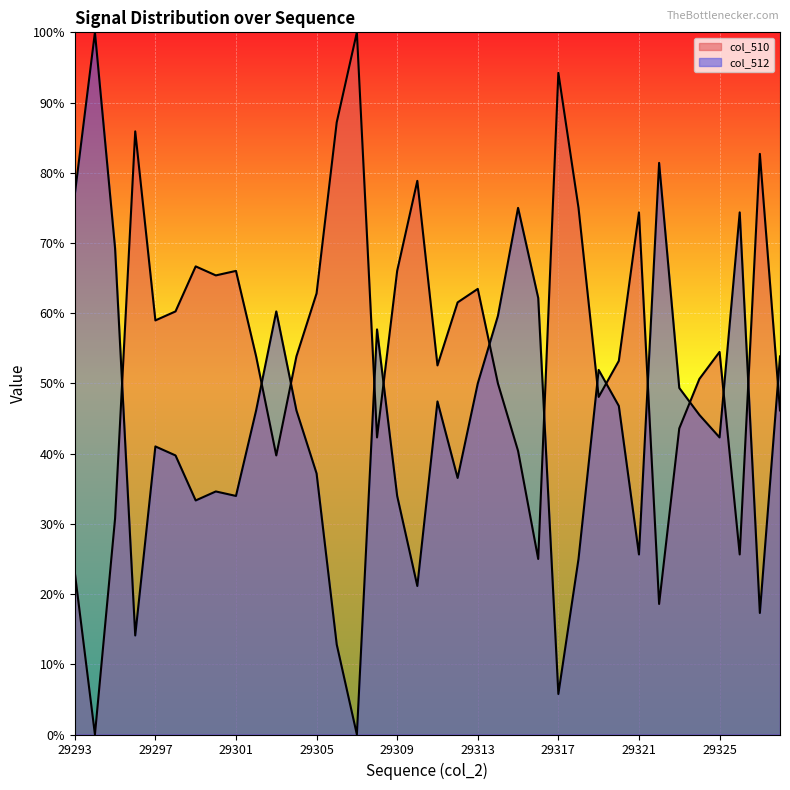

Which series has the largest total across all categories?

col_510